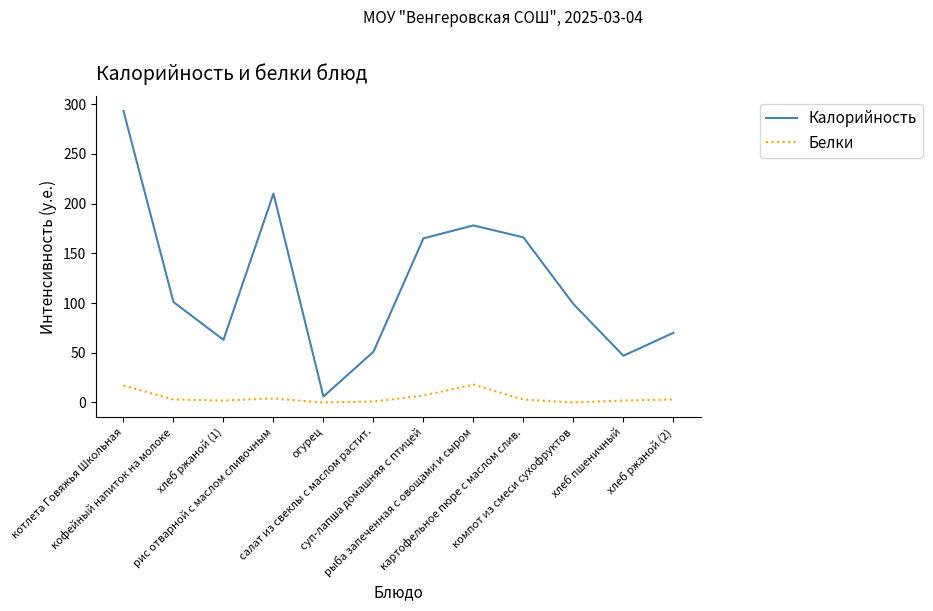

True or false: Калорийность has a value of 101 at кофейный напиток на молоке.

True